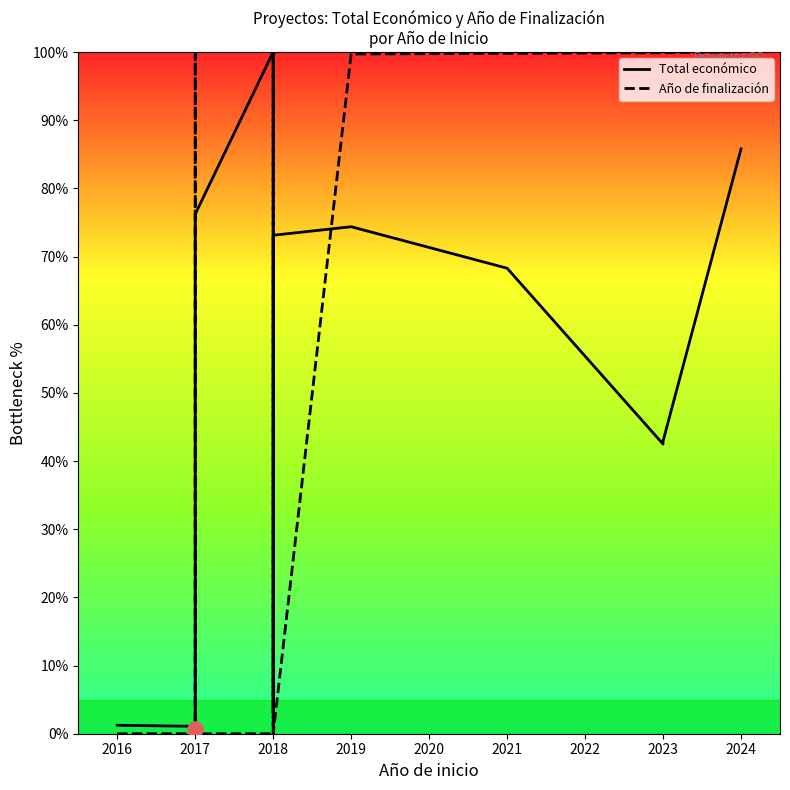

Which series reaches the minimum Y coordinate?

Año de finalización